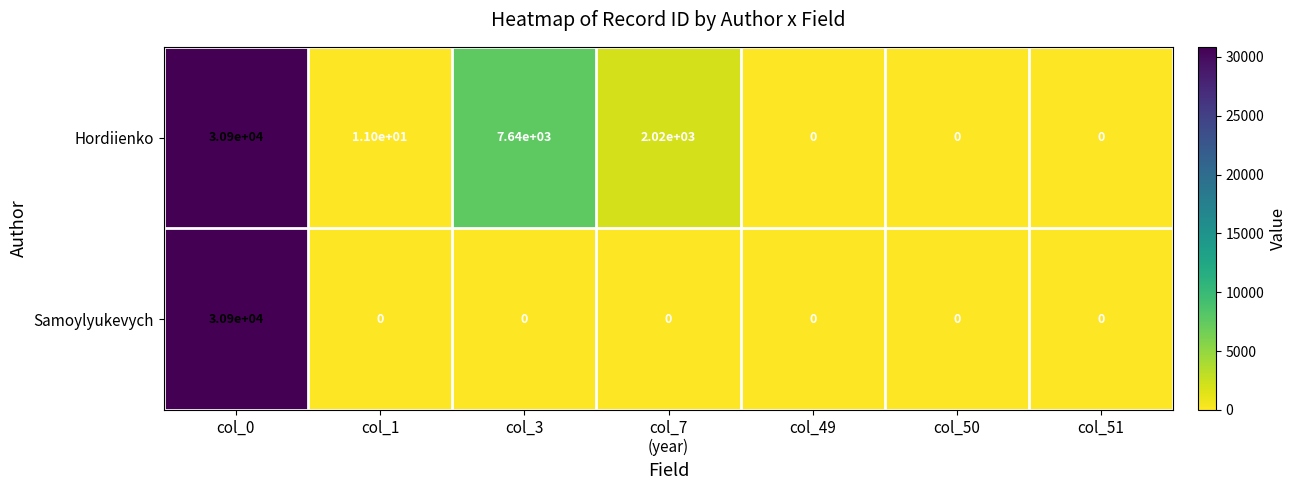

What is the sum of the Hordiienko values at col_0 and col_1?

30911